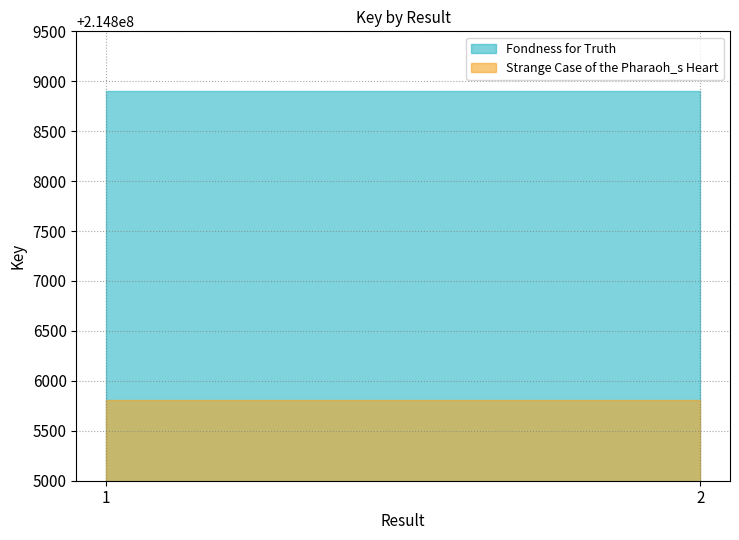

Reading left to right, list all the values displayed in this chart.

Fondness for Truth: 1=214808901	2=214808901
Strange Case of the Pharaoh_s Heart: 1=214805808	2=214805808